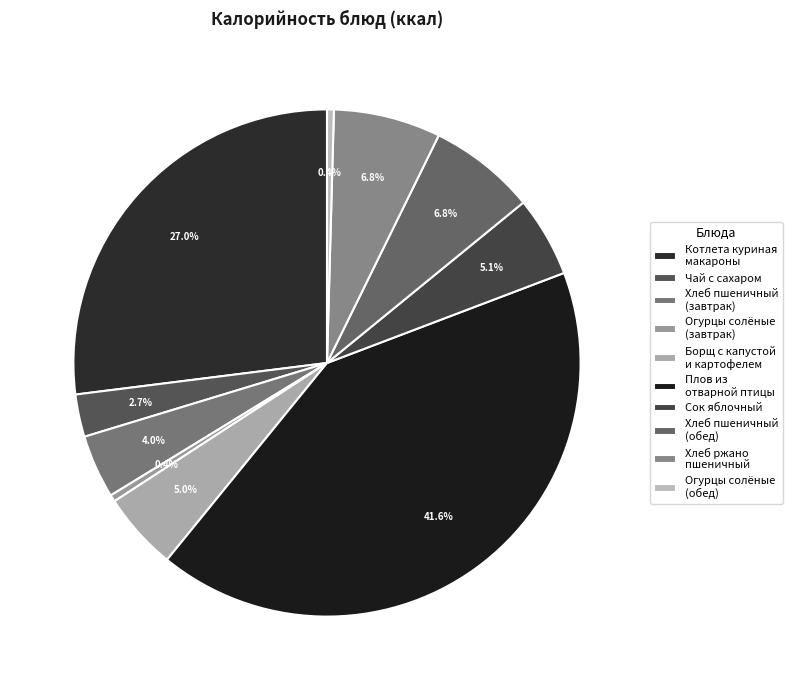

To the nearest percent, what is the average slice percentage?

10%